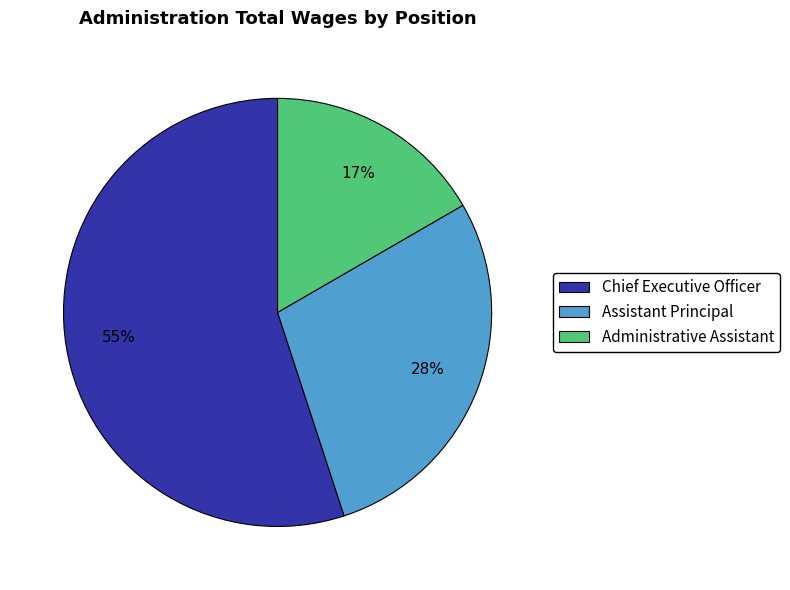

What percentage is the Assistant Principal slice, to the nearest percent?

28%